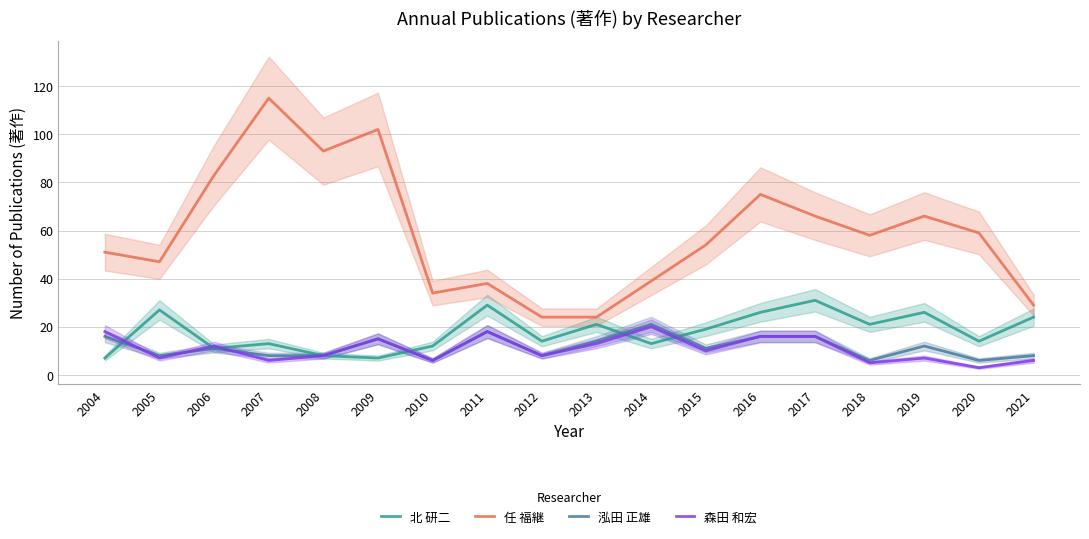

What is the sum of the 任 福継 values at 2012 and 2020?

83